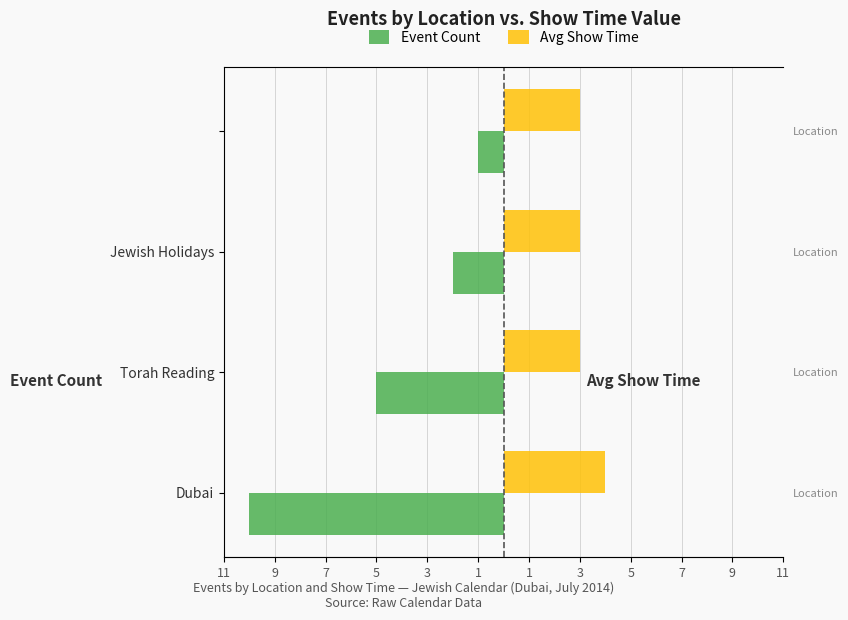

What is the sum of all Event Count values?

-18